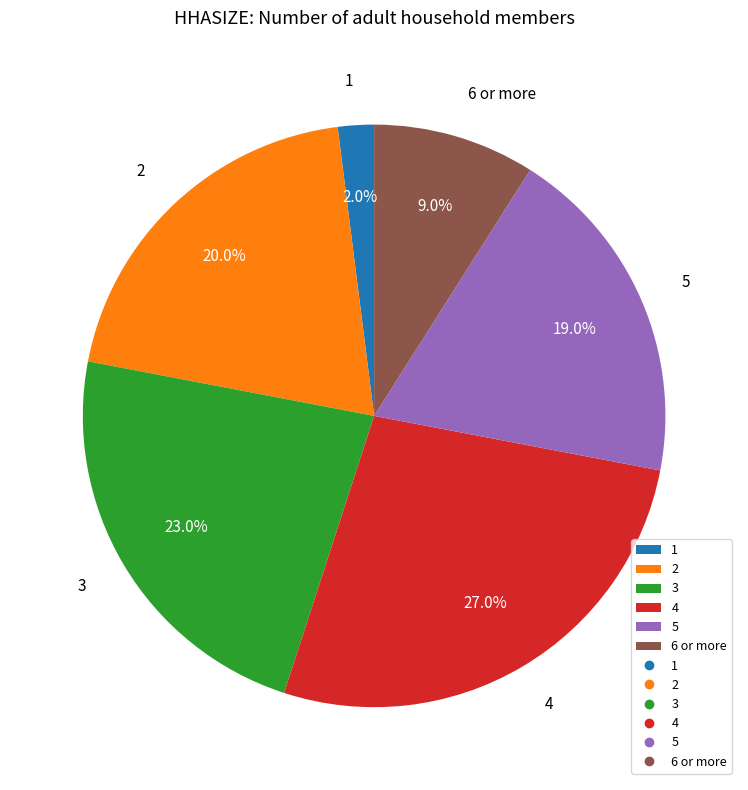

Does 1 account for over 50% of the chart?

No